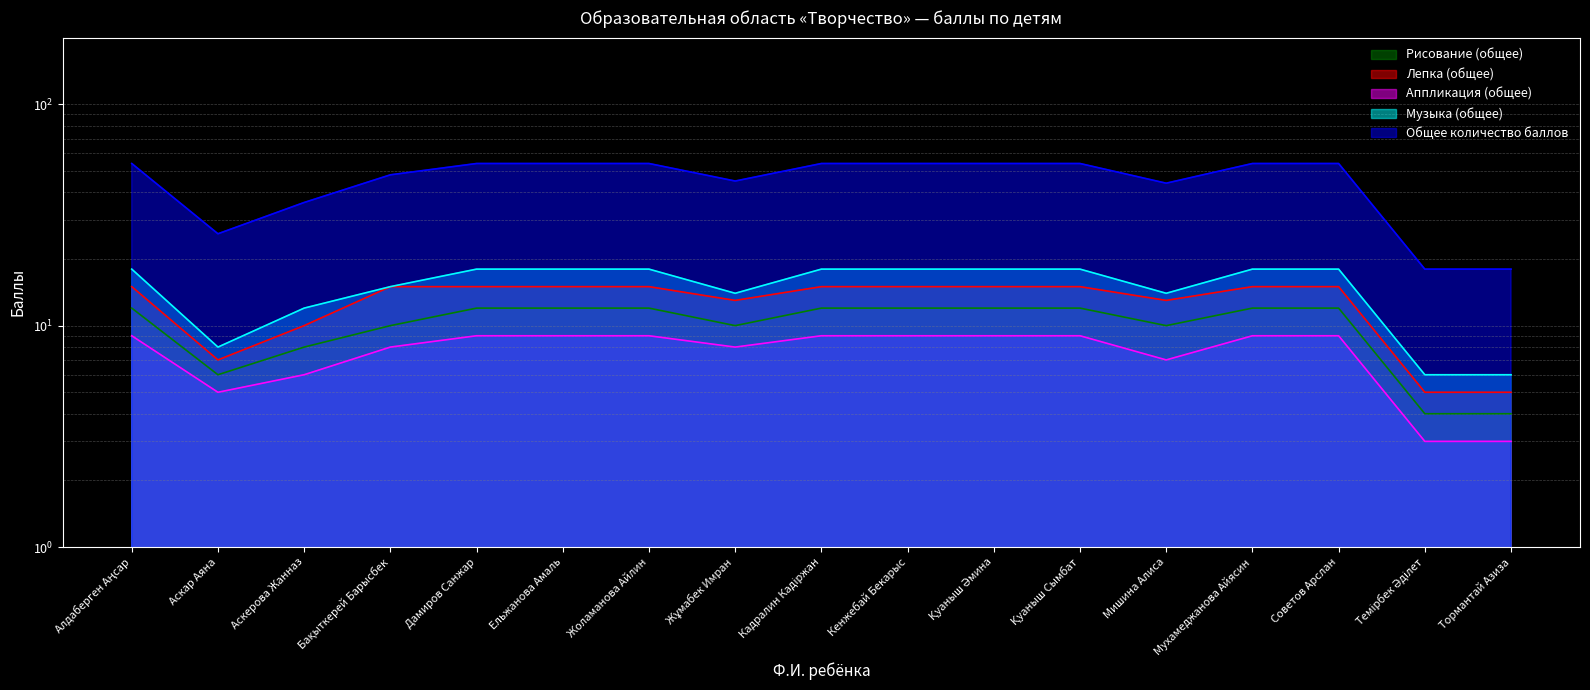

True or false: Общее количество баллов and Лепка (общее) cross at least once.

False